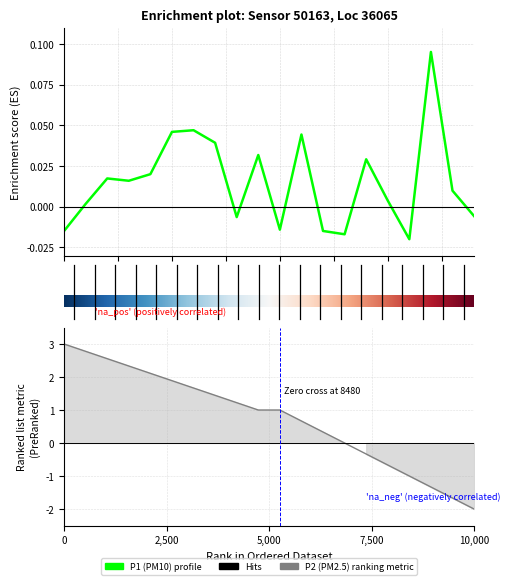

True or false: the data shows -0.0 at 8.

False